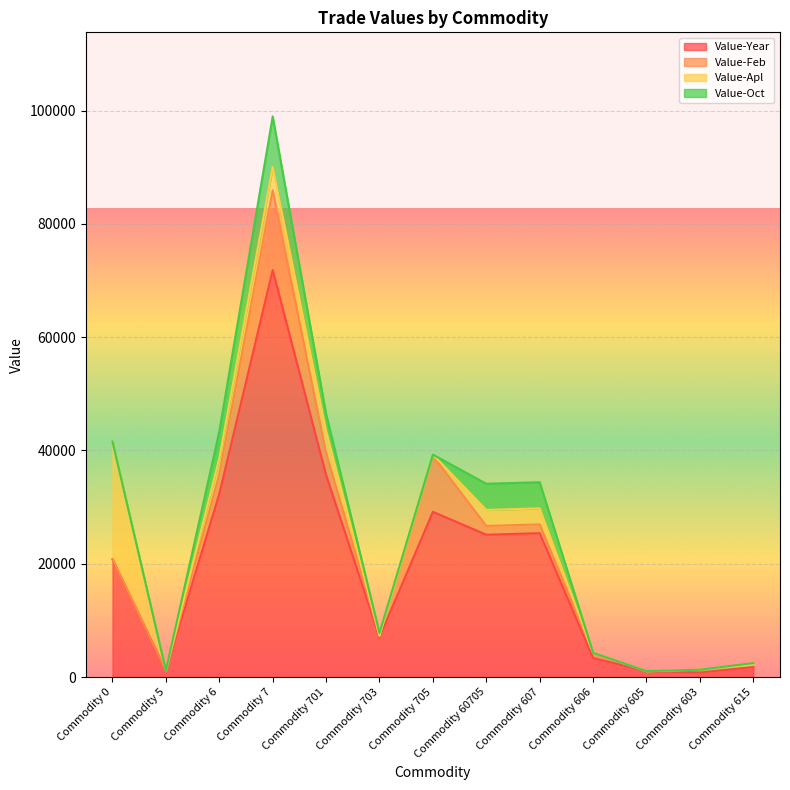

True or false: Value-Oct and Value-Year cross at least once.

False